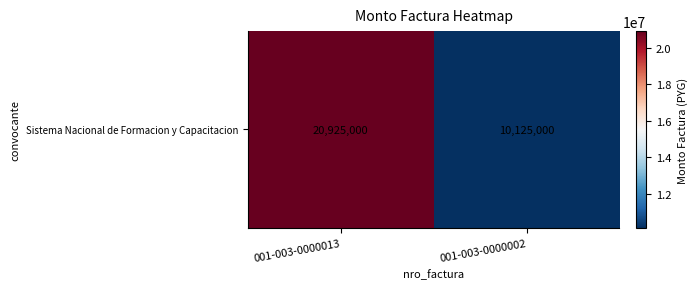

List the labels in order of value, largest first.

001-003-0000013, 001-003-0000002